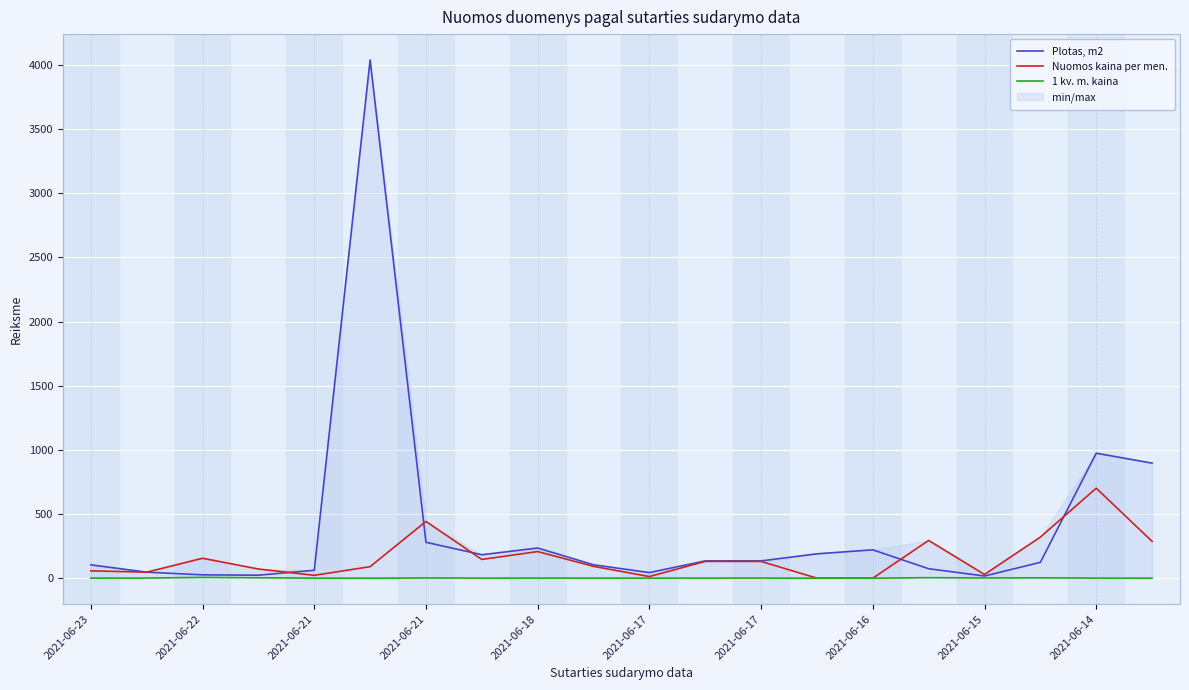

True or false: Nuomos kaina per men. and 1 kv. m. kaina cross at least once.

False